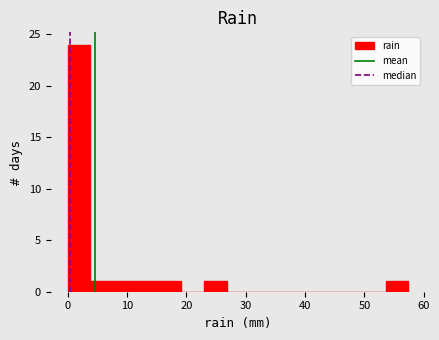

Around what value on the x-axis is the tallest bar? Give the approximate position of its centre, as read against the axis.

2